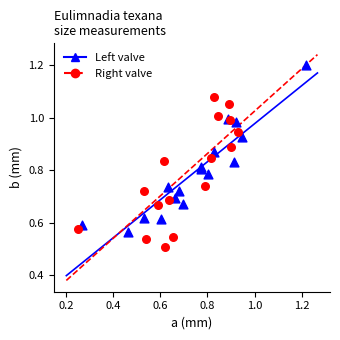

Which series has the largest Y range (max minus min)?

Left valve